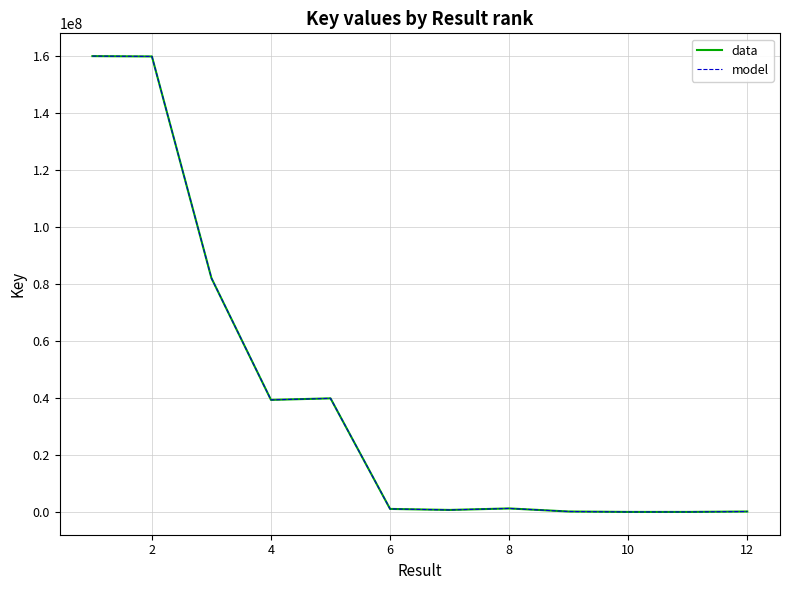

Which series has the largest total across all categories?

data